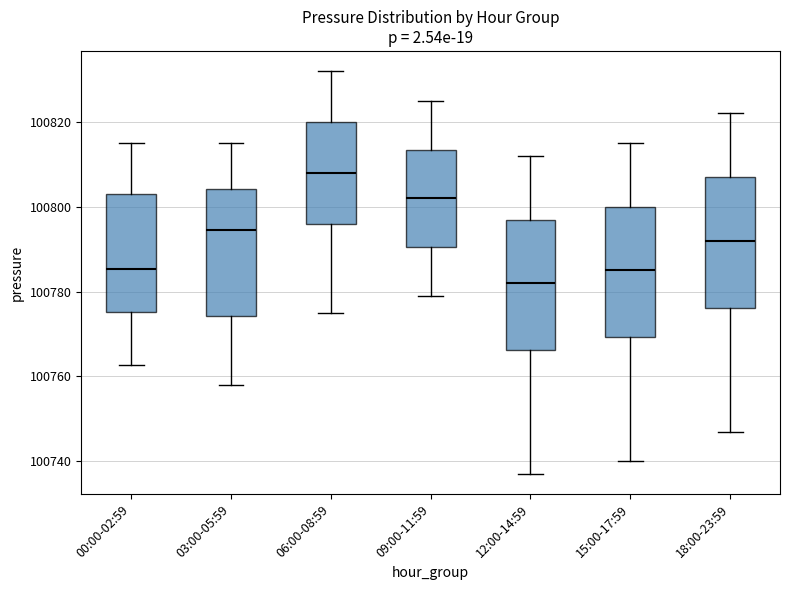

Reading left to right, read every box against the y-axis: the position of its median line, the range the box covers, and the ends of its whiskers. The values are not printed on the chart, so give them approximately, as read against the axis.

00:00-02:59: median 100786, box 100776 to 100804, whiskers 100762 to 100816
03:00-05:59: median 100794, box 100774 to 100804, whiskers 100758 to 100816
06:00-08:59: median 100808, box 100796 to 100820, whiskers 100776 to 100832
09:00-11:59: median 100802, box 100790 to 100814, whiskers 100780 to 100826
12:00-14:59: median 100782, box 100766 to 100798, whiskers 100738 to 100812
15:00-17:59: median 100786, box 100770 to 100800, whiskers 100740 to 100816
18:00-23:59: median 100792, box 100776 to 100808, whiskers 100748 to 100822